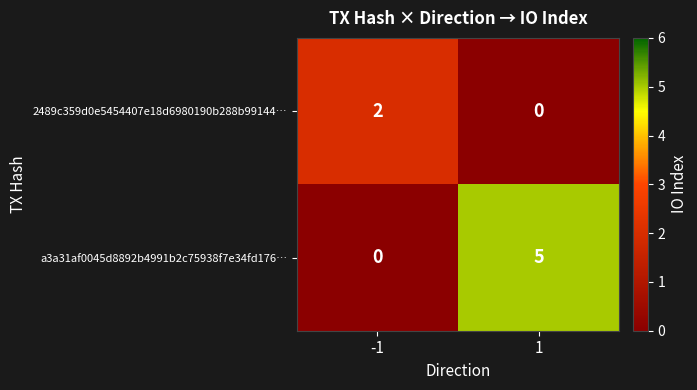

What is the maximum value for a3a31af0045d8892b4991b2c75938f7e34fd176…?

5